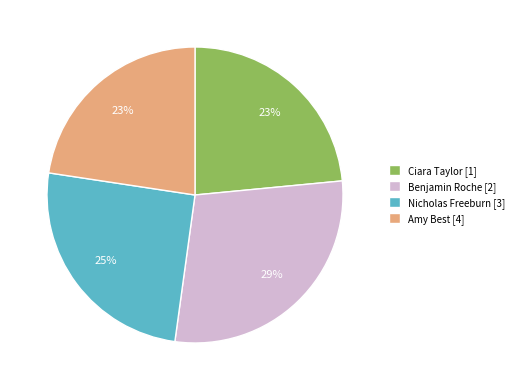

Combined, do Nicholas Freeburn [3] and Amy Best [4] account for over 50%?

No